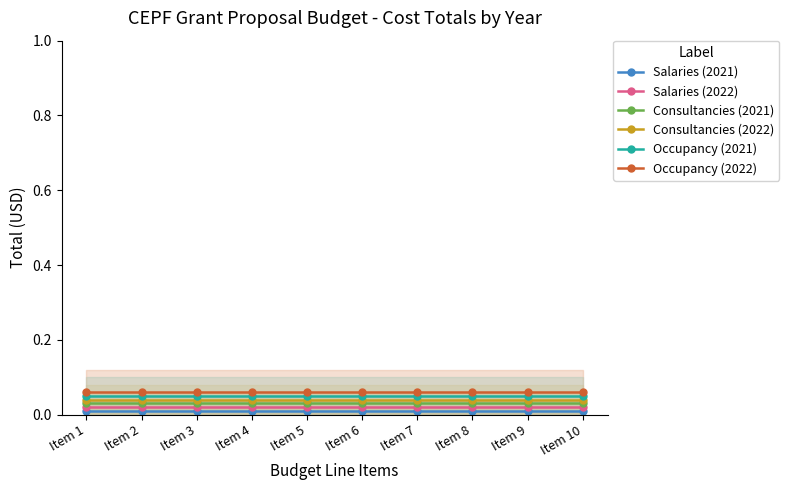

At which label does Consultancies (2022) reach its peak?

Item 1